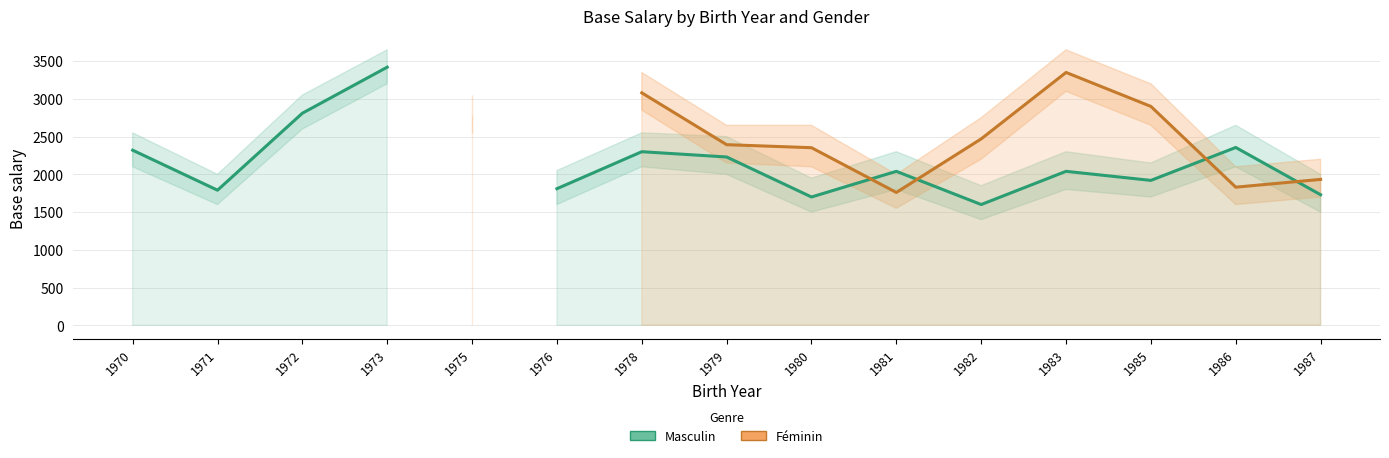

What are all the series names shown in the legend?

Masculin, Féminin